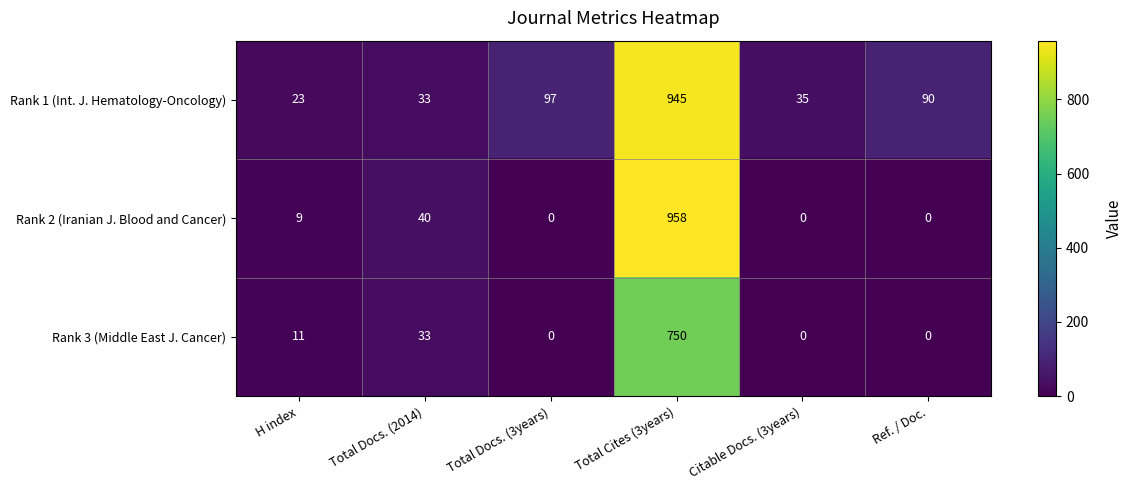

Between Citable Docs. (3years) and Ref. / Doc., which series saw the biggest shift?

Rank 1 (Int. J. Hematology-Oncology)